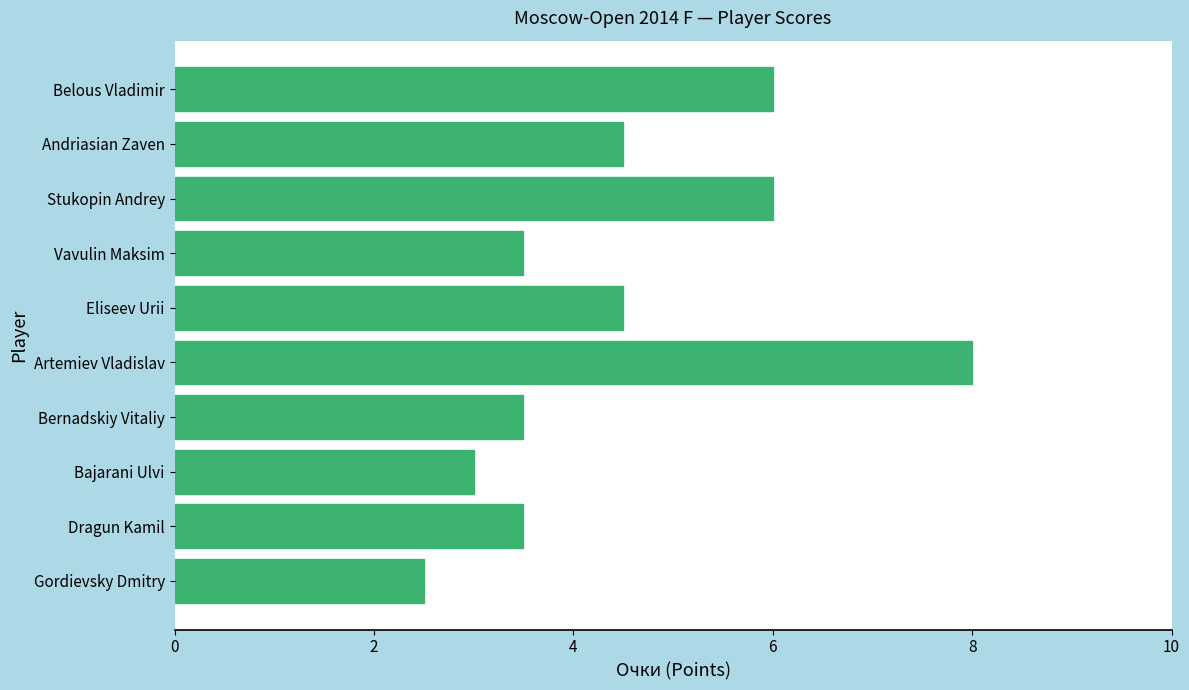

What is the difference between the maximum and minimum values?

5.5